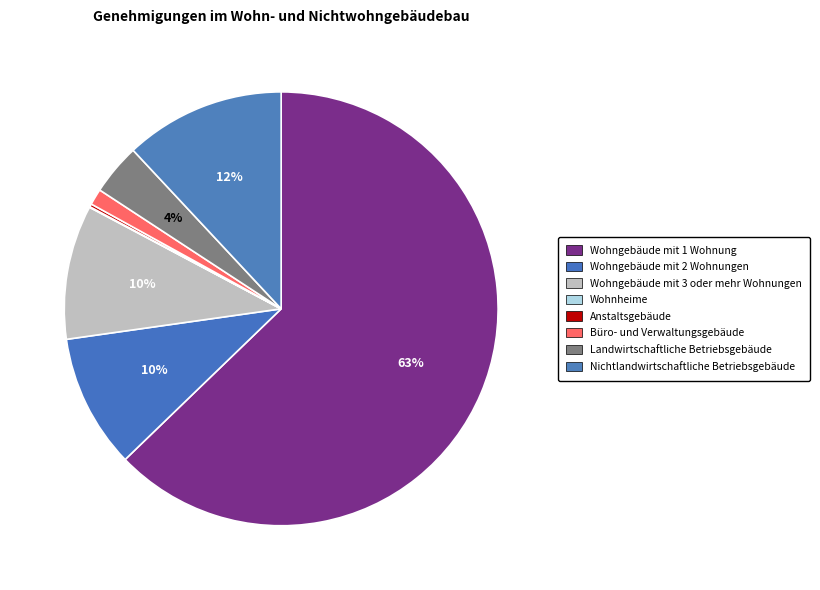

Count the number of slices in the pie.

8